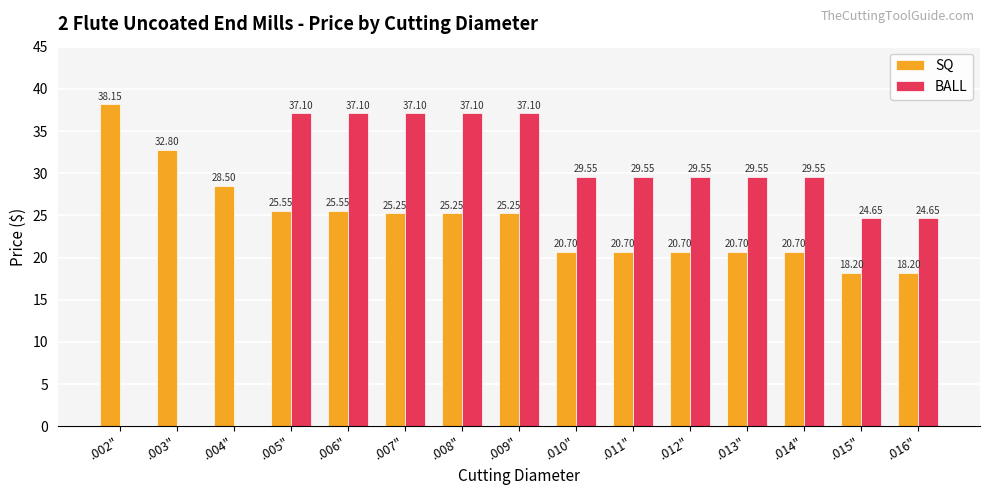

Between .005" and .007", which series saw the biggest shift?

SQ